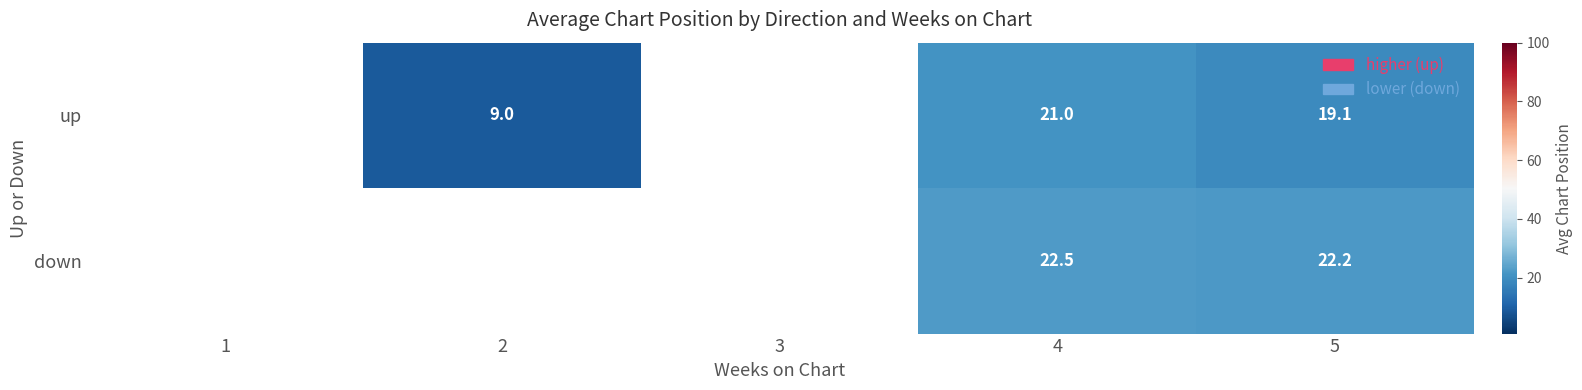

How many distinct data groups are displayed?

2